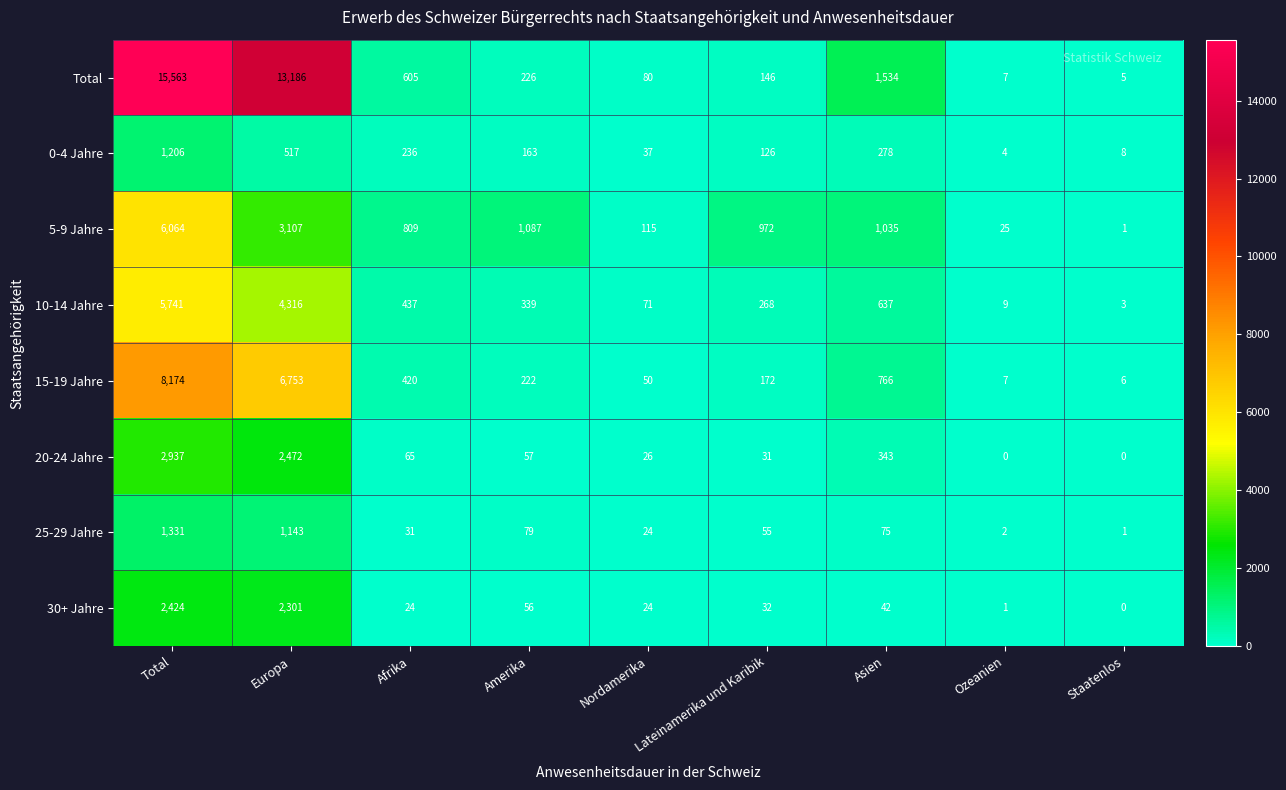

What is the sum of all 0-4 Jahre values?

2575